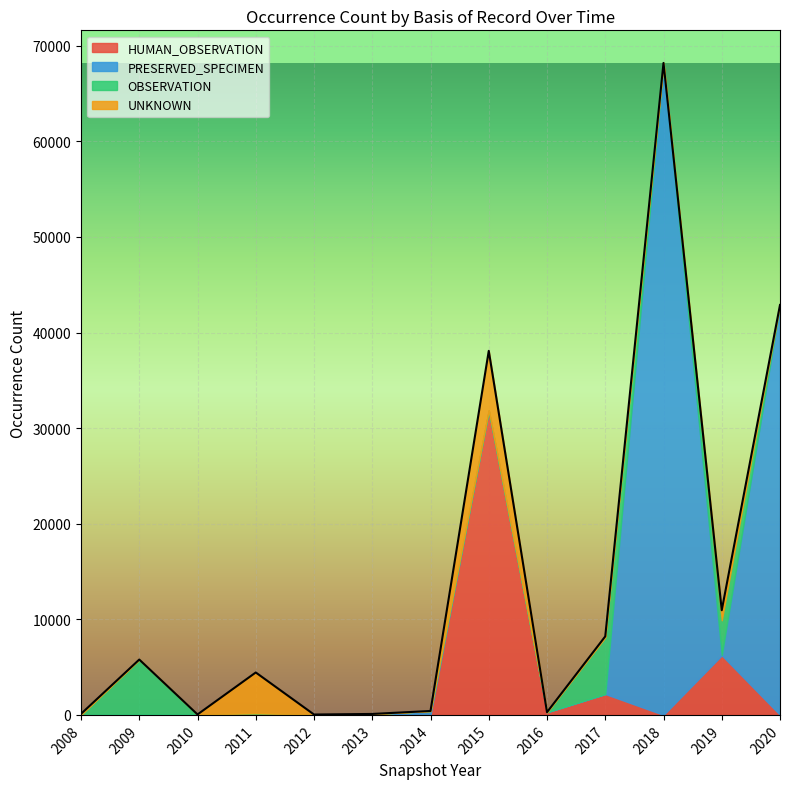

At which category is the sum across all series the highest?

2018